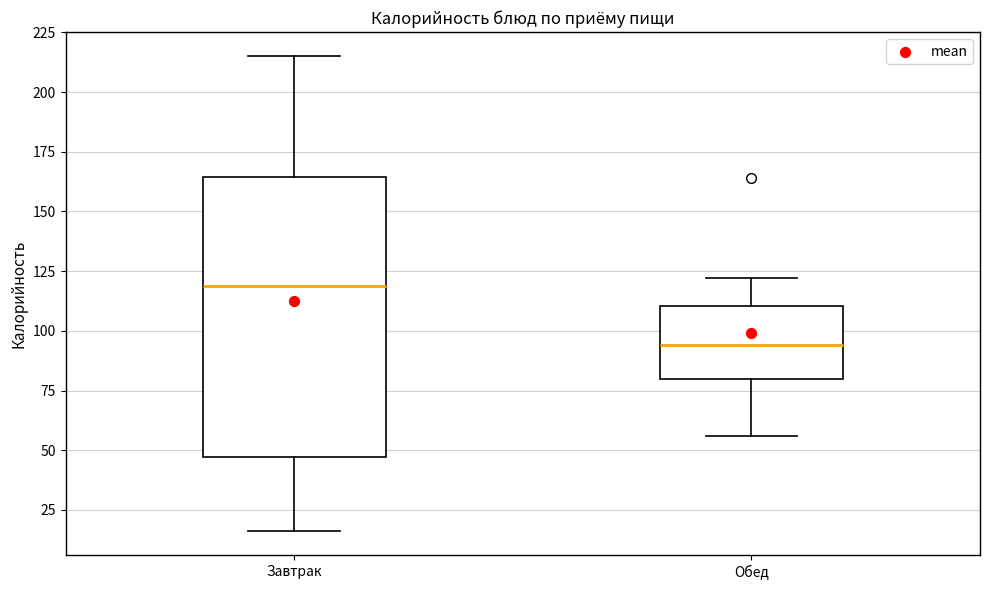

Reading left to right, transcribe this box plot: for each box, give where its median line is, the range the box spans, and where its two whiskers end, as read against the y-axis. The values are not printed on the chart, so give them approximately, as read against the axis.

Завтрак: median 120, box 45 to 165, whiskers 15 to 215
Обед: median 95, box 80 to 110, whiskers 55 to 120